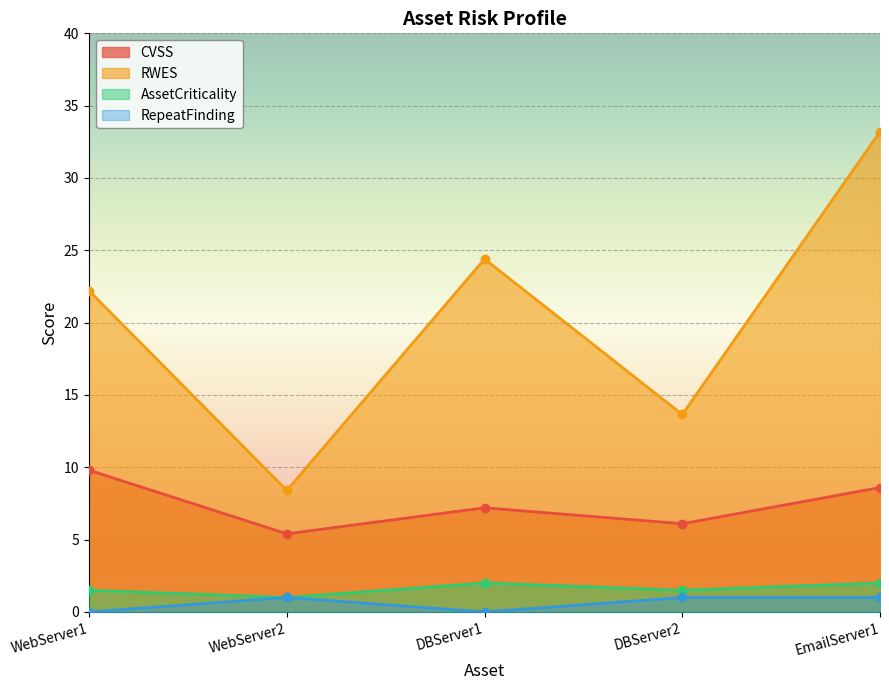

How many series are shown in this chart?

4